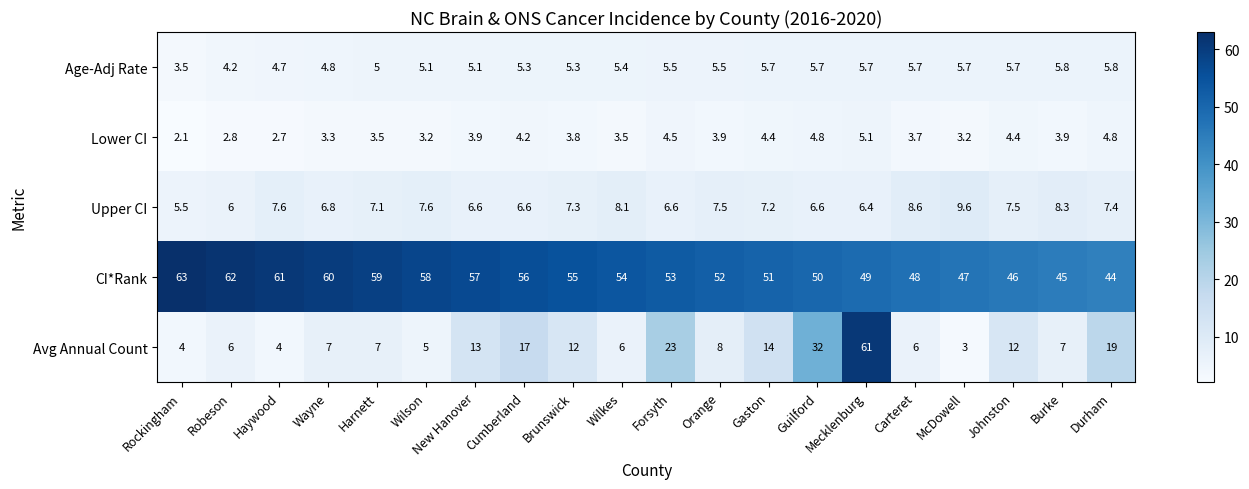

What is the highest value of the Age-Adj Rate series?

5.8